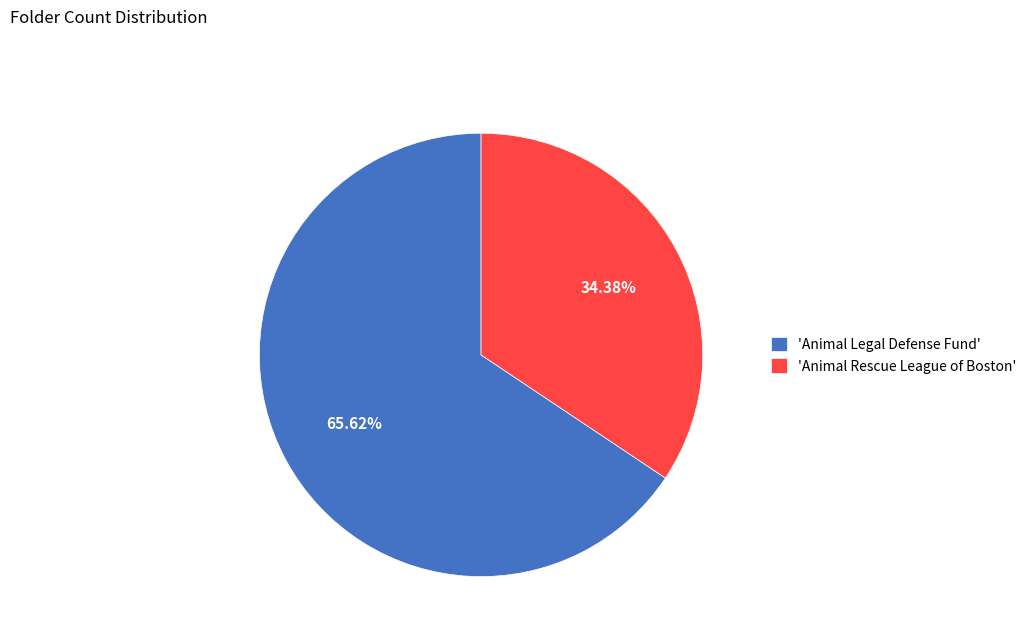

Which category has the biggest portion of the pie?

'Animal Legal Defense Fund'